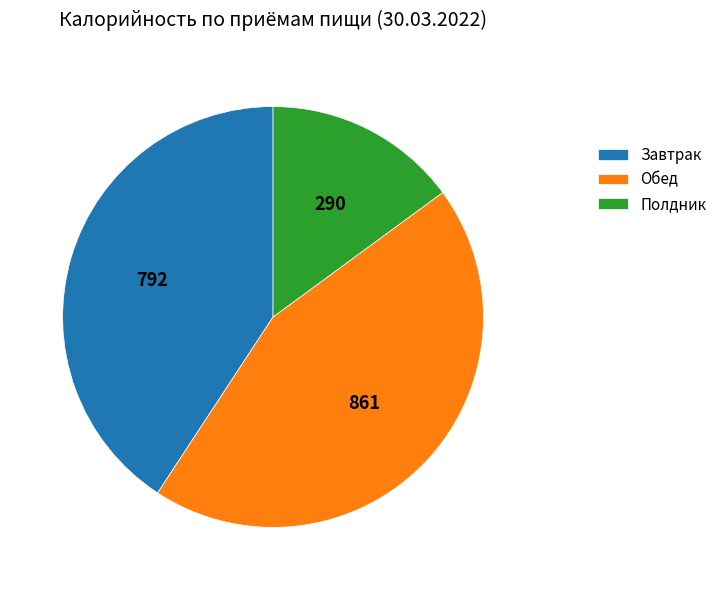

Is there any slice that represents more than half of the pie?

No